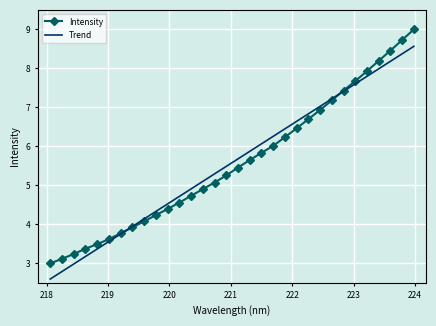

What is the highest value of the Trend series?

8.6